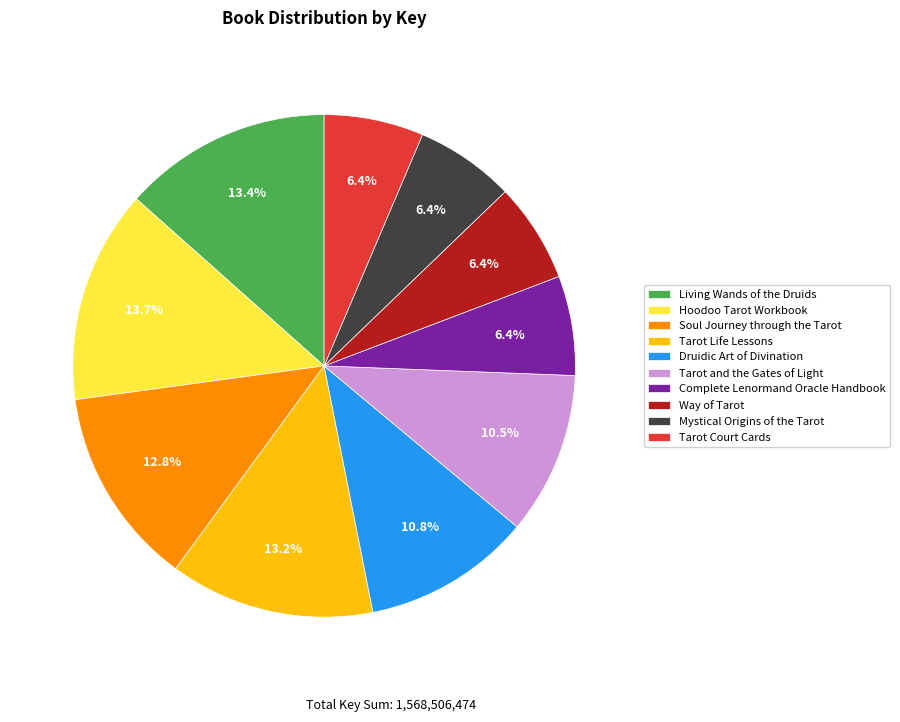

To the nearest percent, what is the combined percentage of Tarot Life Lessons and Hoodoo Tarot Workbook?

27%